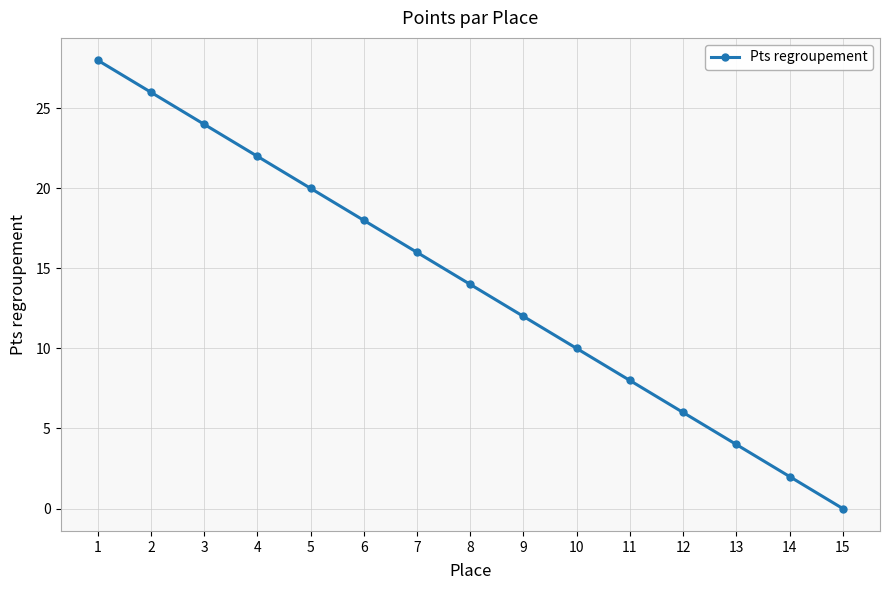

List the labels in order of value, largest first.

1, 2, 3, 4, 5, 6, 7, 8, 9, 10, 11, 12, 13, 14, 15